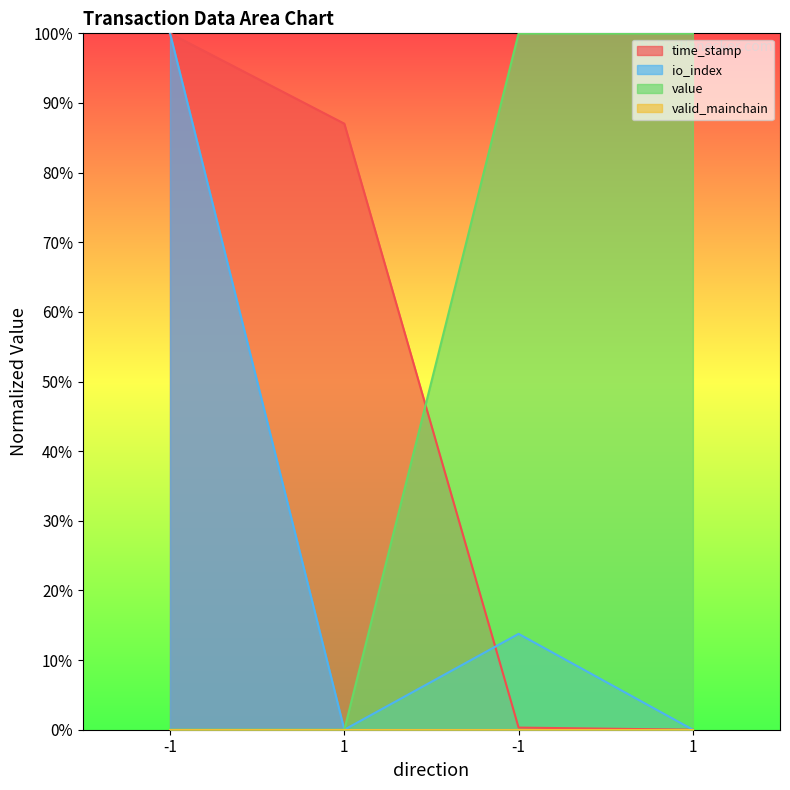

Which series has the largest total across all categories?

value